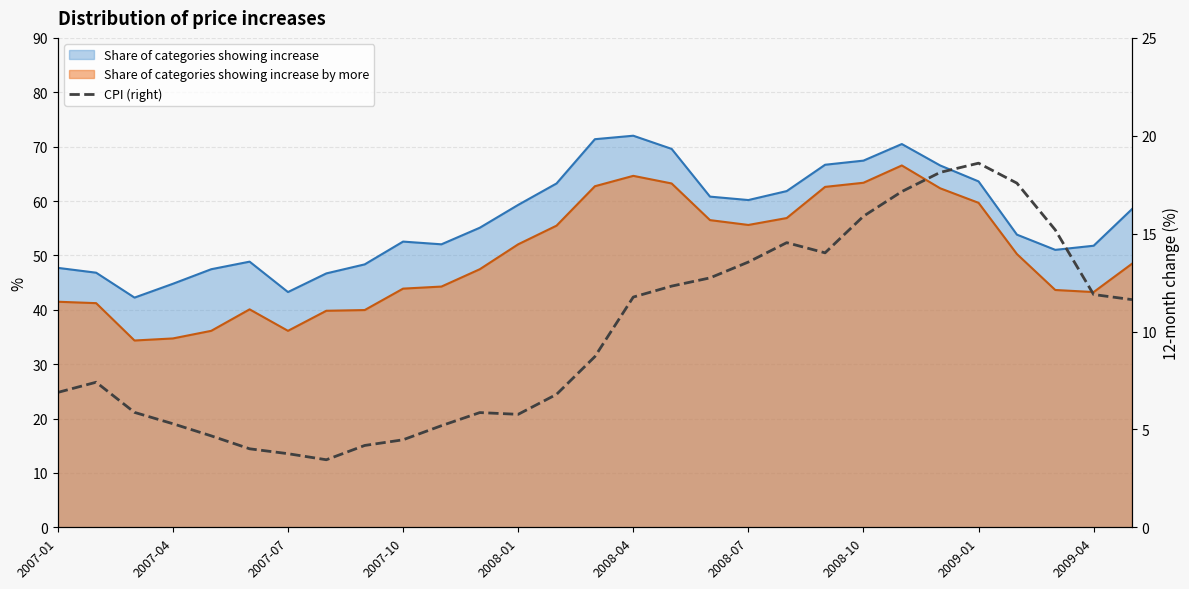

What is the difference between the maximum and minimum values?

15.2